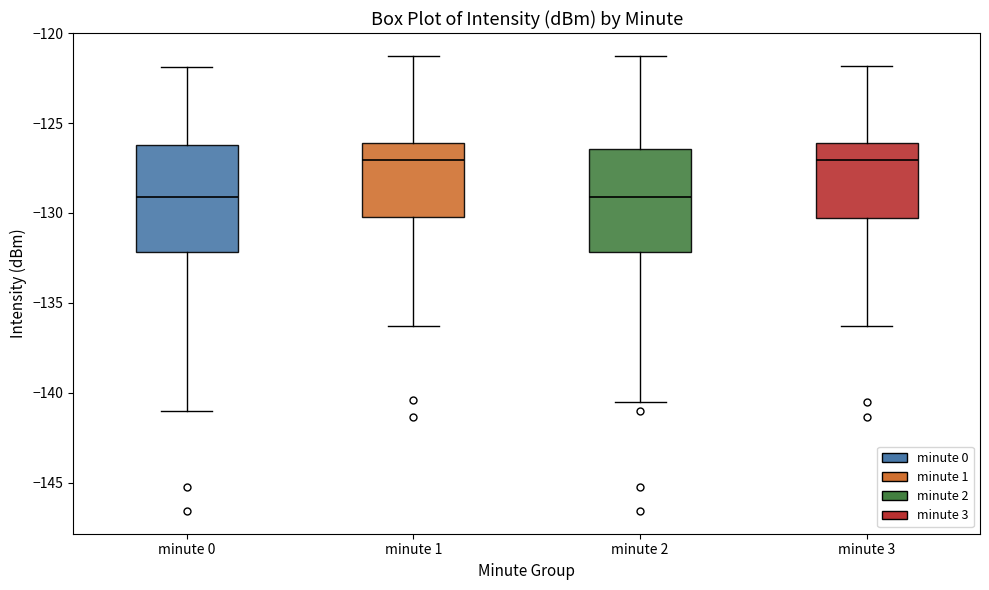

Reading left to right, transcribe this box plot: for each box, give where its median line is, the range the box spans, and where its two whiskers end, as read against the y-axis. The values are not printed on the chart, so give them approximately, as read against the axis.

minute 0: median -129.0, box -132.0 to -126.0, whiskers -141.0 to -122.0
minute 1: median -127.0, box -130.0 to -126.0, whiskers -136.5 to -121.5
minute 2: median -129.0, box -132.0 to -126.5, whiskers -140.5 to -121.5
minute 3: median -127.0, box -130.5 to -126.0, whiskers -136.5 to -122.0